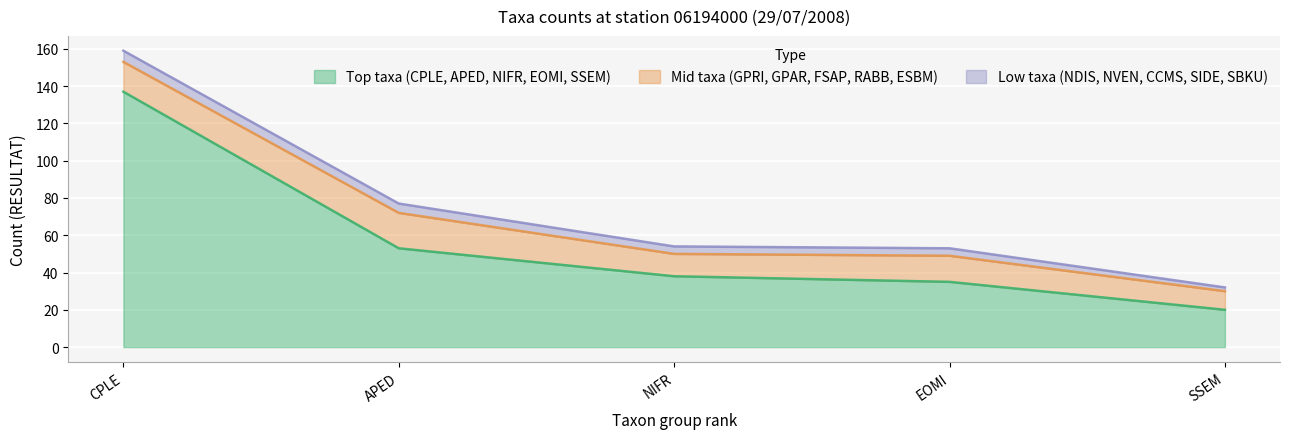

Which category has the lowest value in the Top taxa (CPLE, APED, NIFR, EOMI, SSEM) series?

SSEM